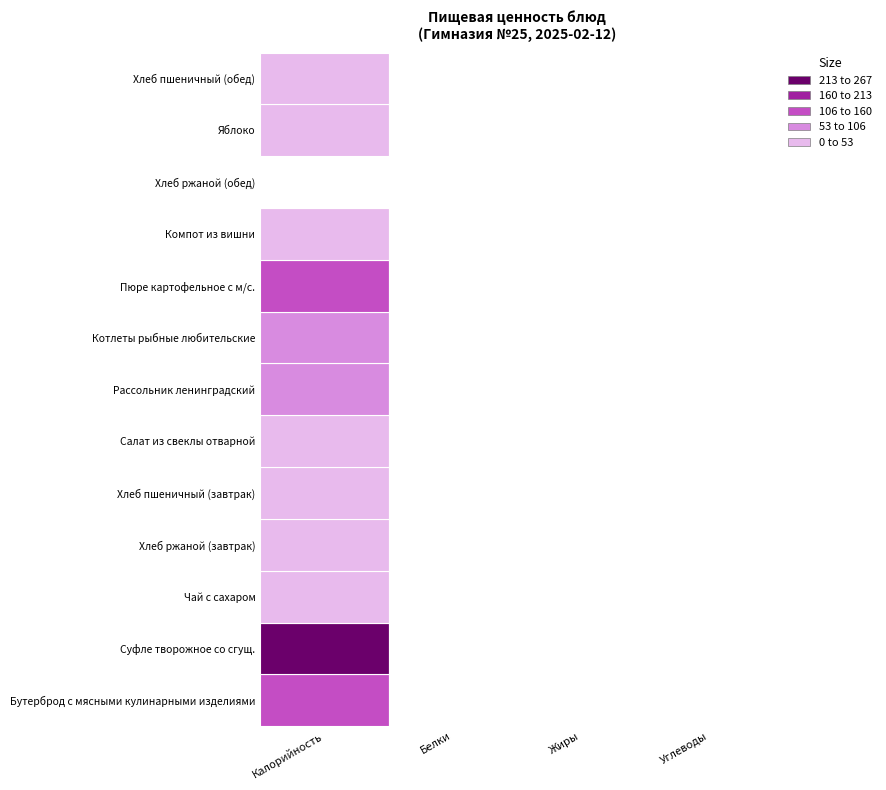

What is the average value of the Чай с сахаром series?

18.8